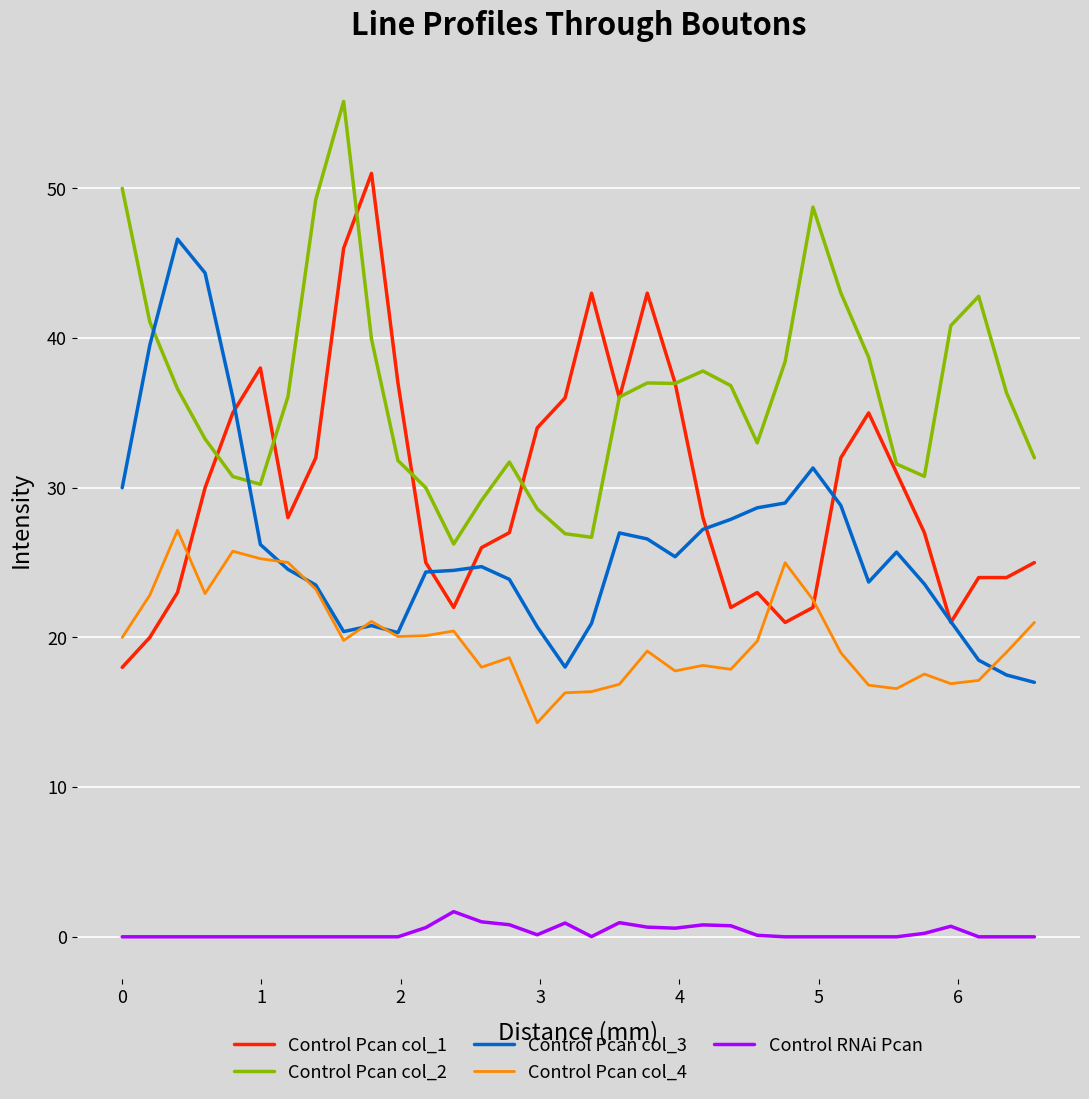

True or false: Control RNAi Pcan and Control Pcan col_4 cross at least once.

False